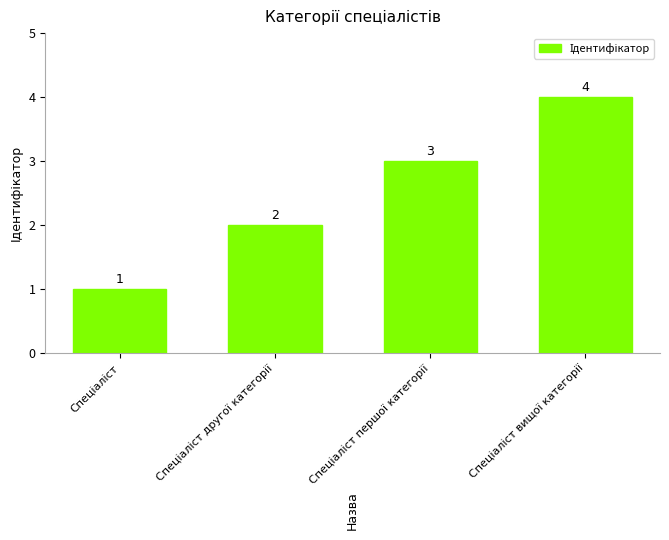

Reading right to left, transcribe all the data shown in this chart.

4	3	2	1